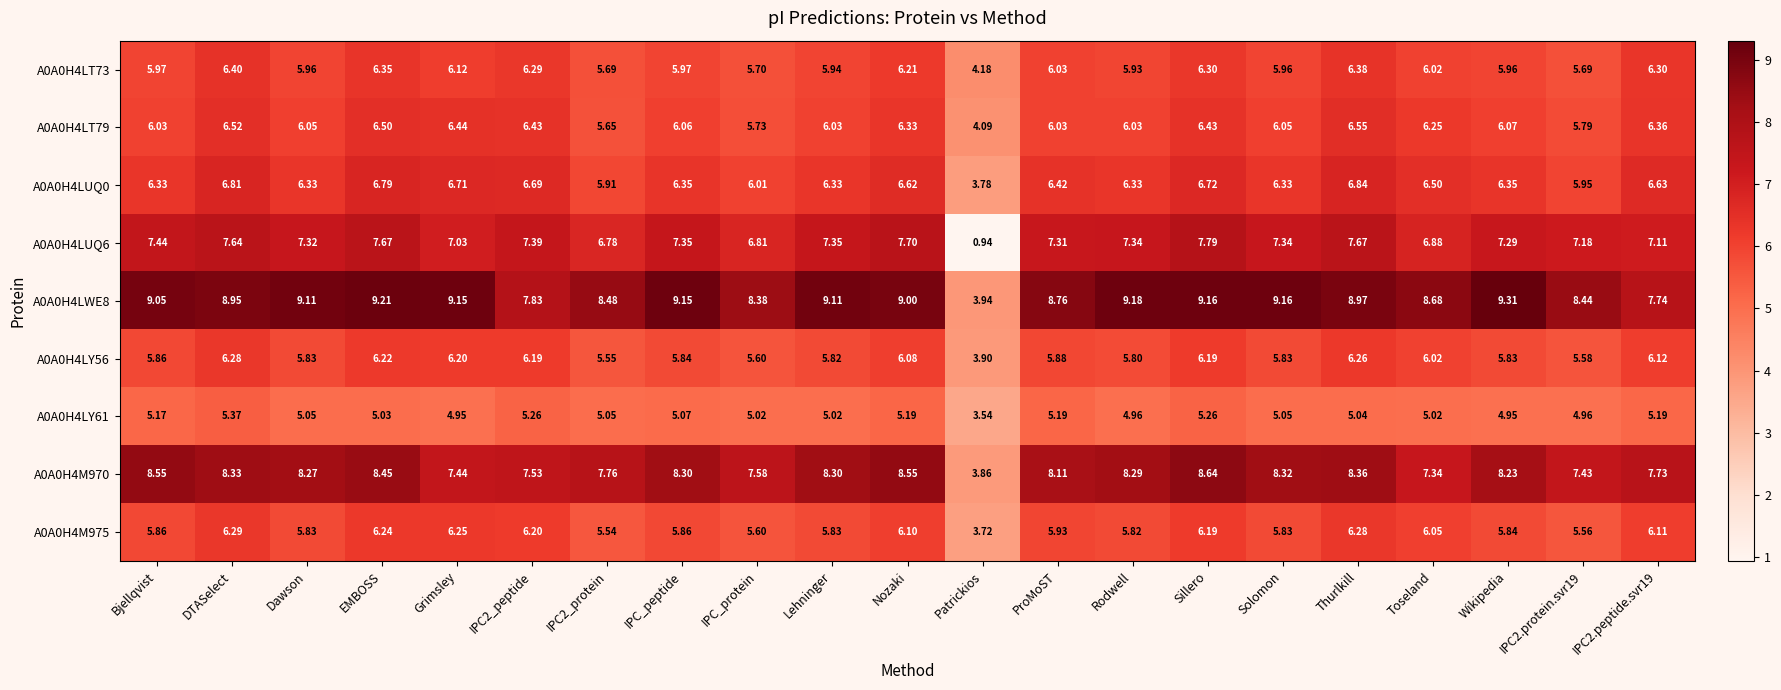

At Rodwell, list the series in order from smallest to largest.

A0A0H4LY61, A0A0H4LY56, A0A0H4M975, A0A0H4LT73, A0A0H4LT79, A0A0H4LUQ0, A0A0H4LUQ6, A0A0H4M970, A0A0H4LWE8